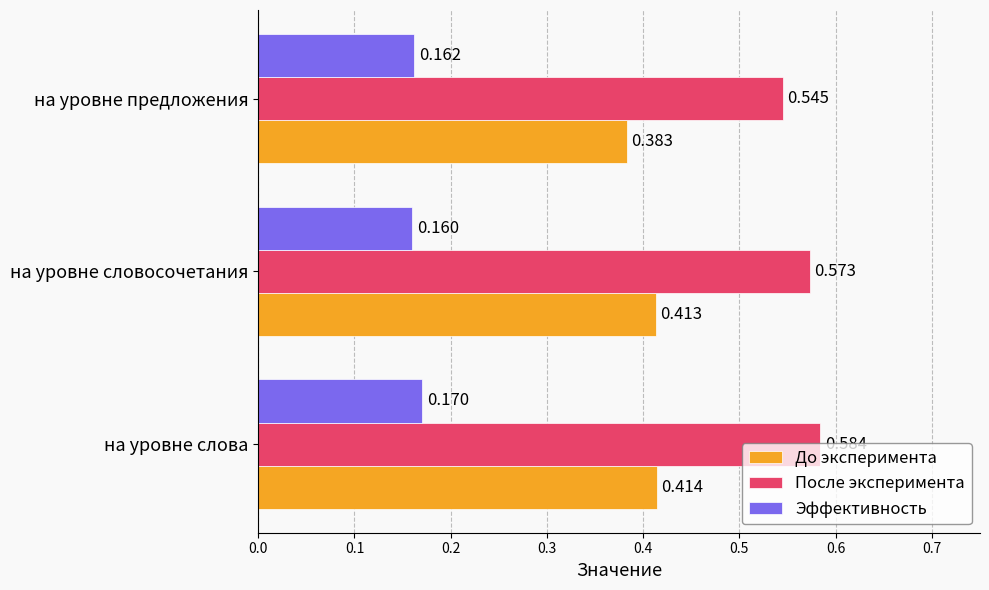

List the labels in order of После эксперимента value, largest first.

на уровне слова, на уровне словосочетания, на уровне предложения